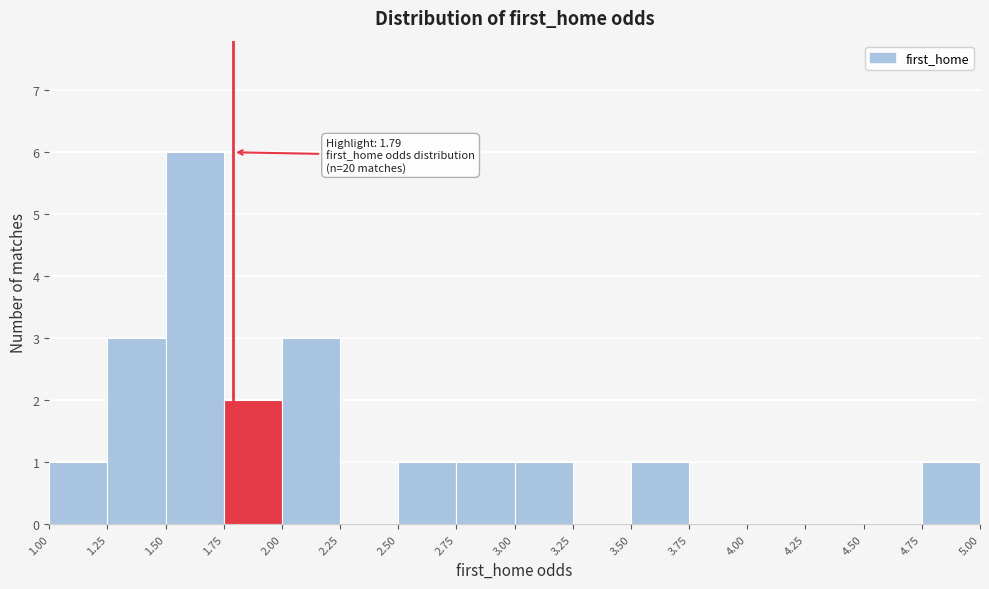

Over which range of the x-axis is the bar tallest?

1.50 to 1.75